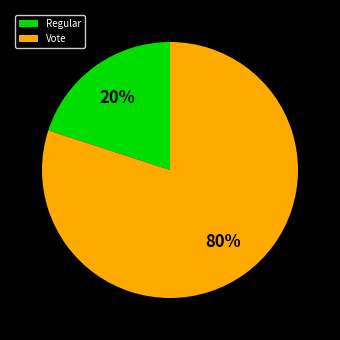

What percentage is the Vote slice, to the nearest percent?

80%